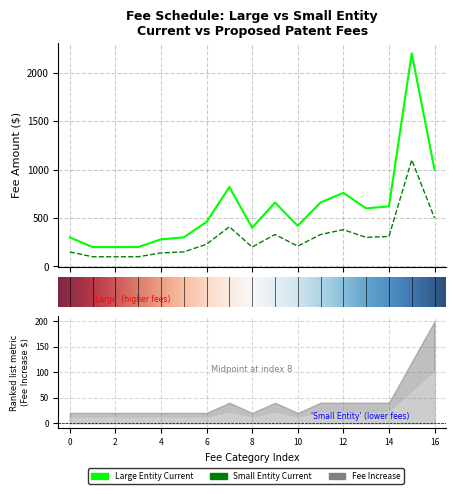

True or false: small_entity_current and large_entity_current cross at least once.

False